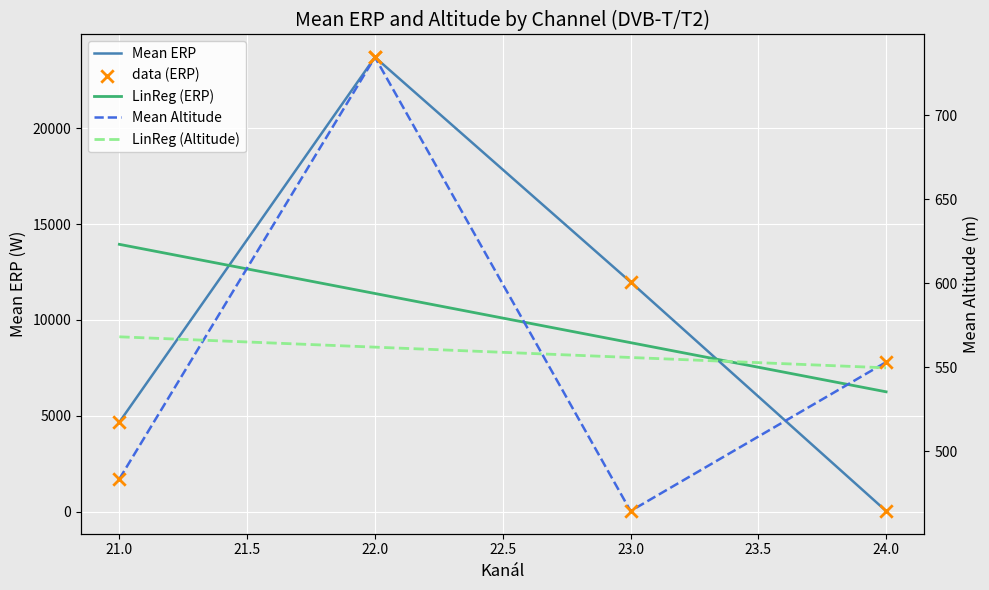

Which series reaches the maximum Y coordinate?

Mean ERP